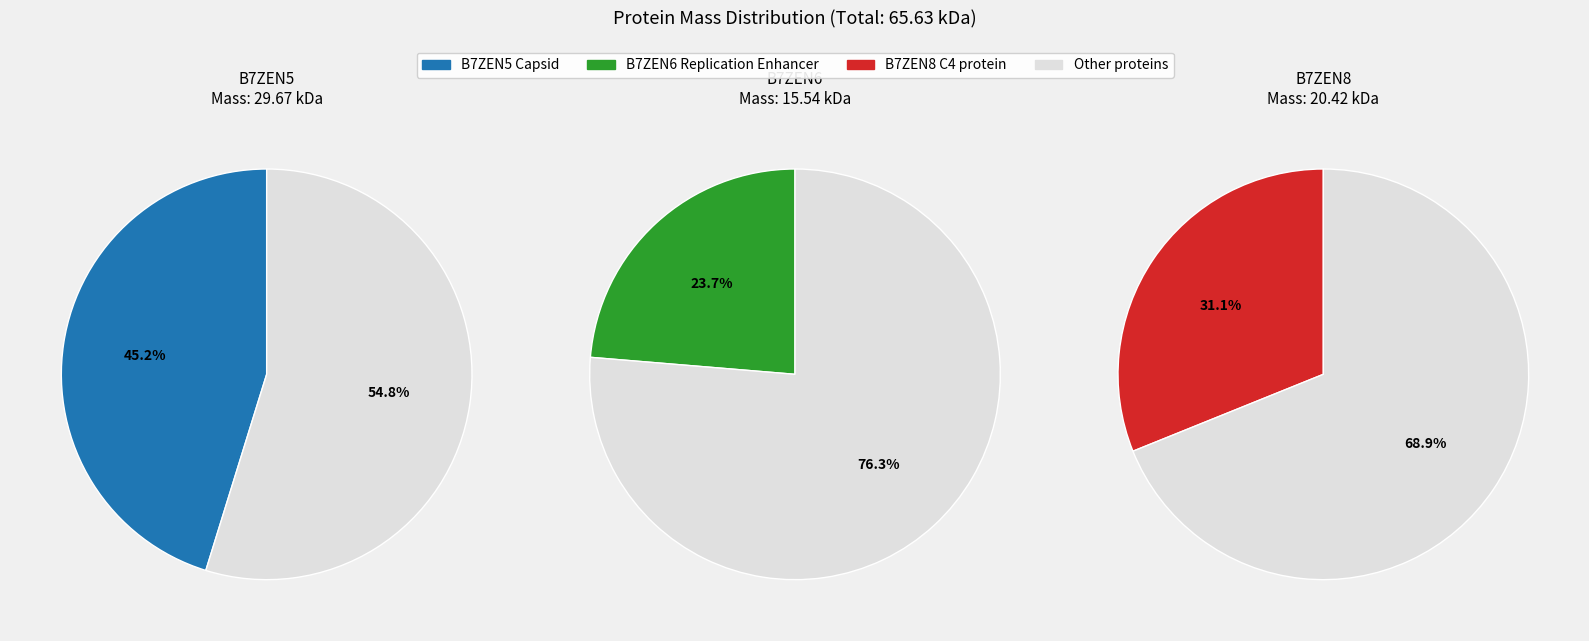

Does B7ZEN8 C4 protein account for over 50% of the chart?

No